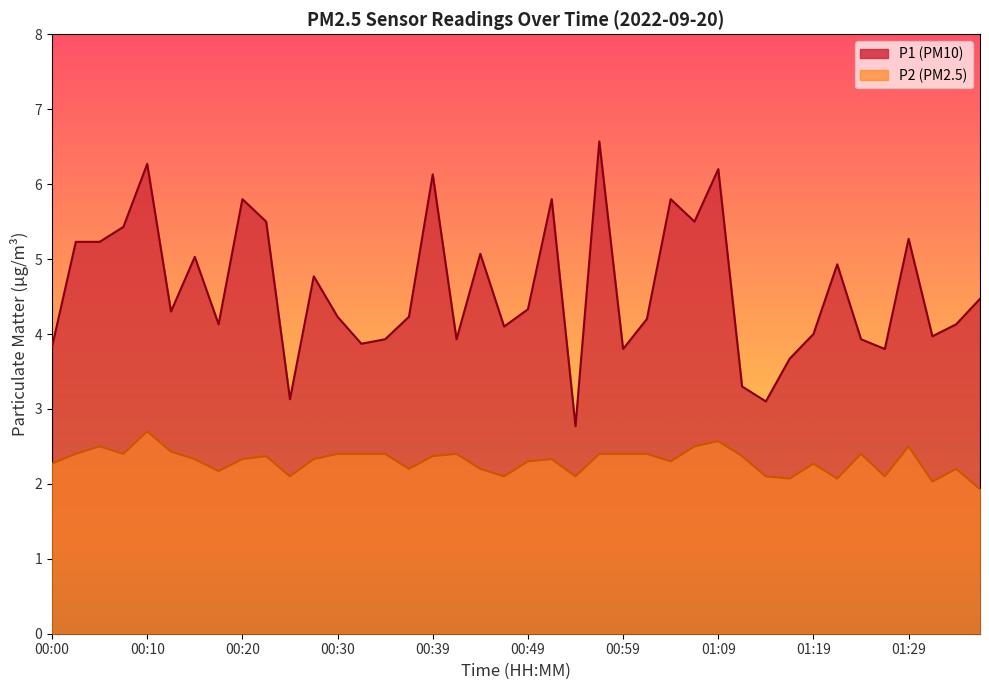

Does the chart have visible grid lines?

No